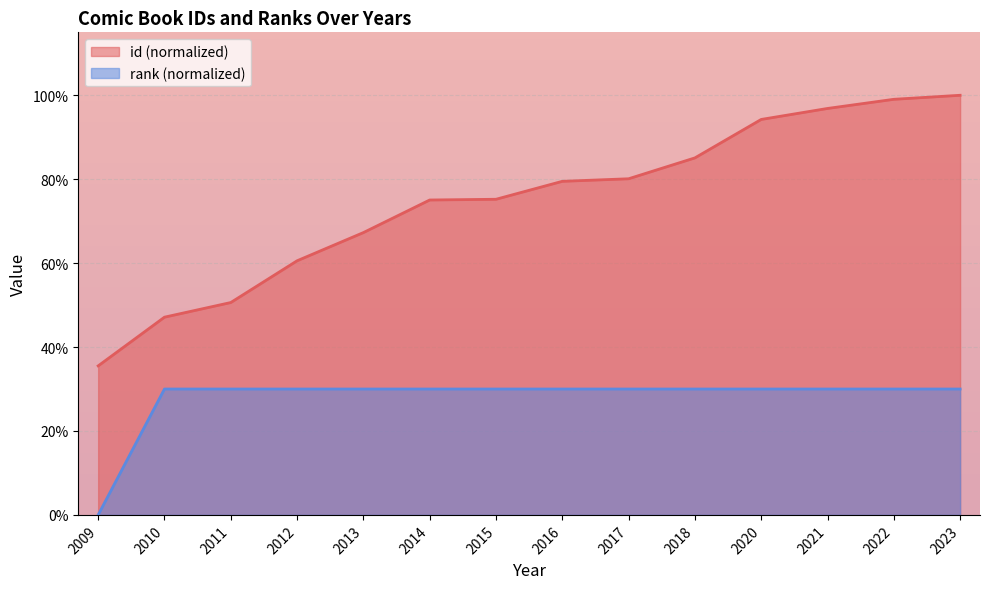

What is the total value across all series at 2012?

90.6